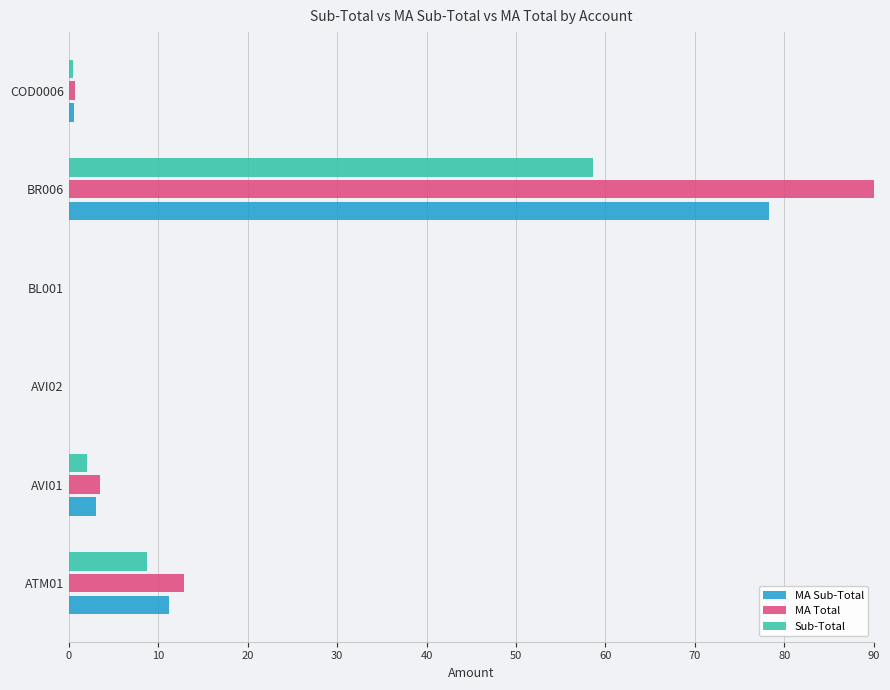

Is the value of MA Total at BR006 greater than the value of Sub-Total at BR006?

Yes